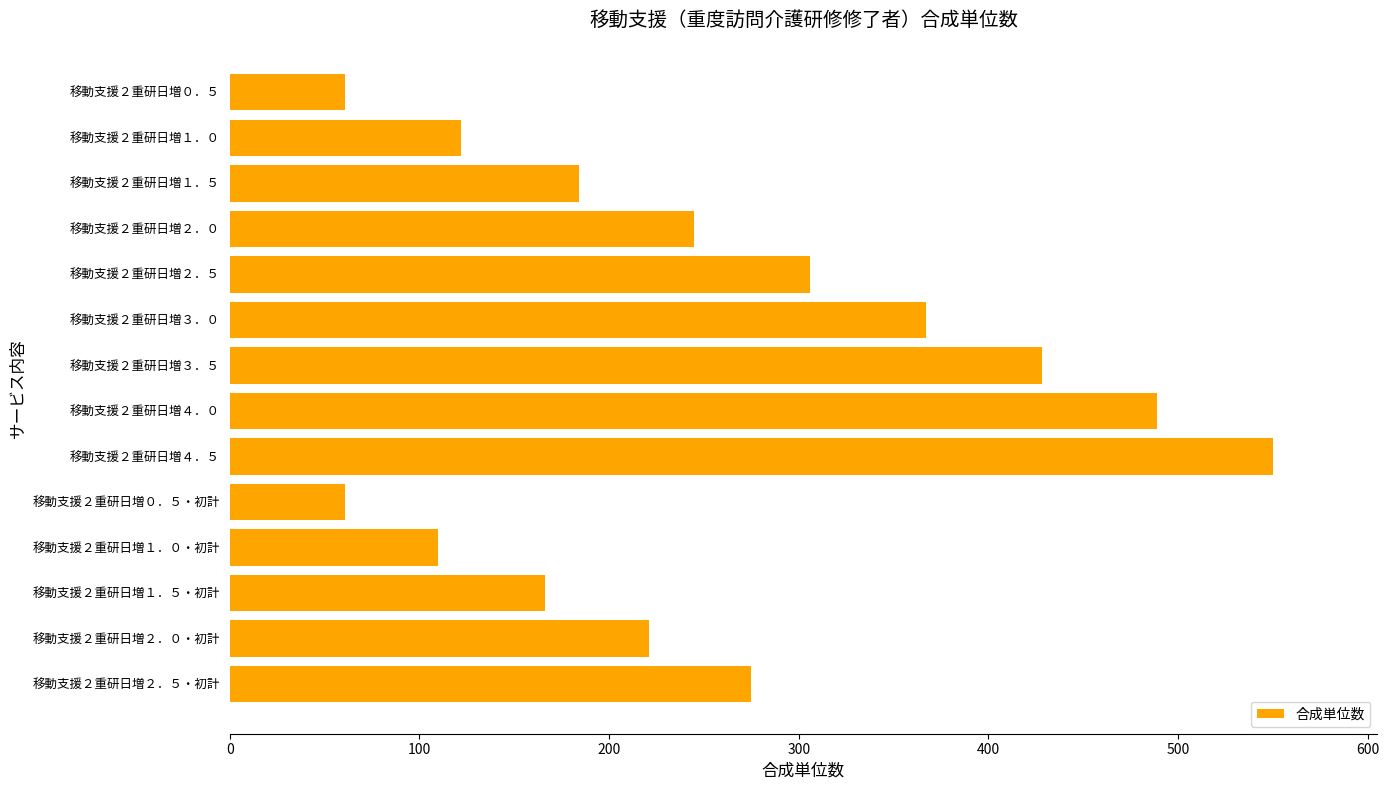

Are the bars horizontal?

Yes